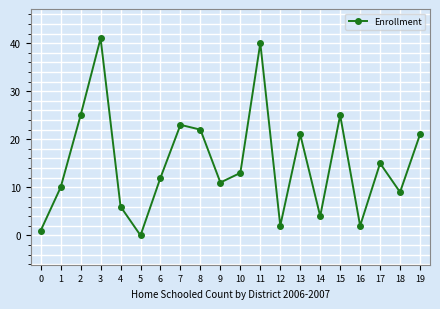

At which label does the data first exceed 13?

2